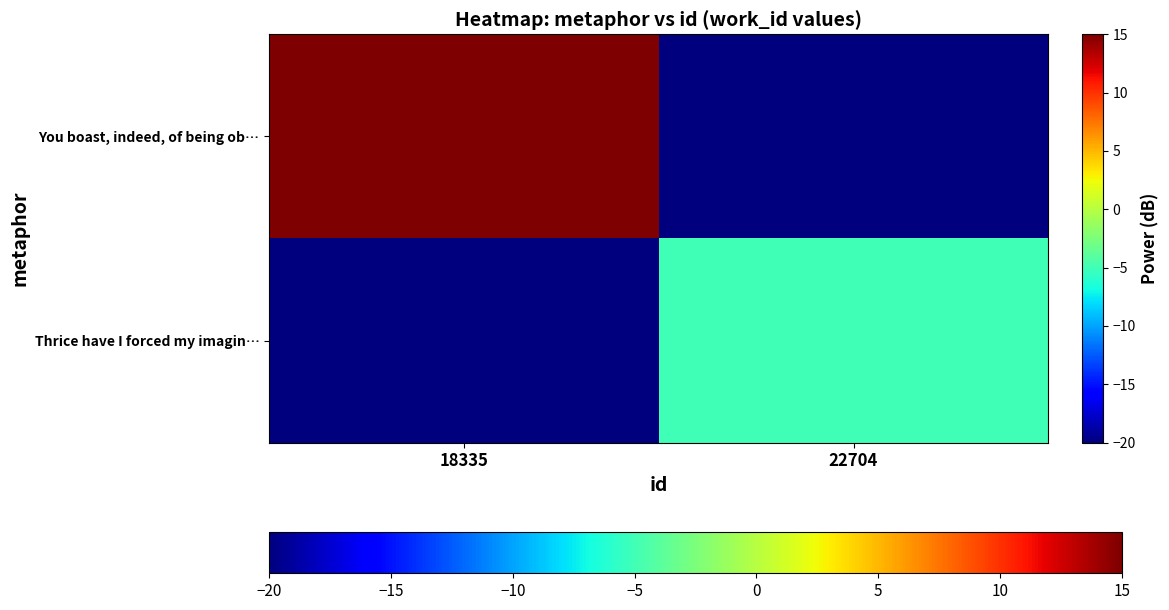

Between 18335 and 22704, which series saw the biggest shift?

You boast, indeed, of being ob…